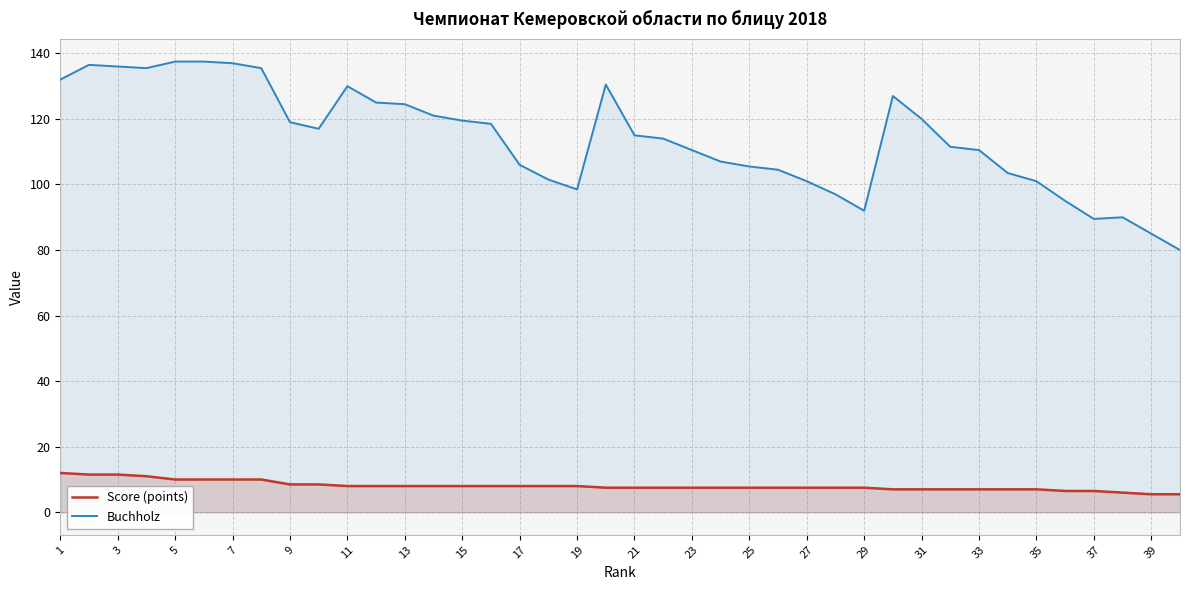

What is the difference between the highest and lowest values at 37?

83.0